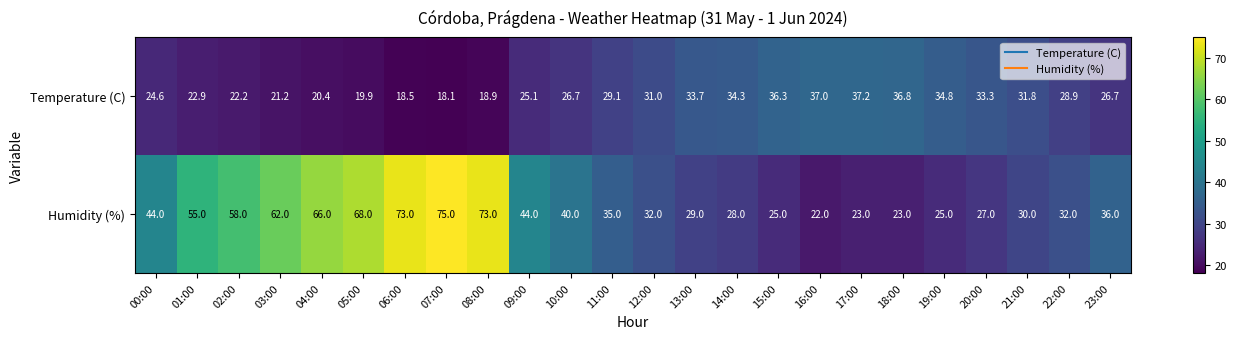

Is it true that Temperature (C) equals 29.1 at 11:00?

True